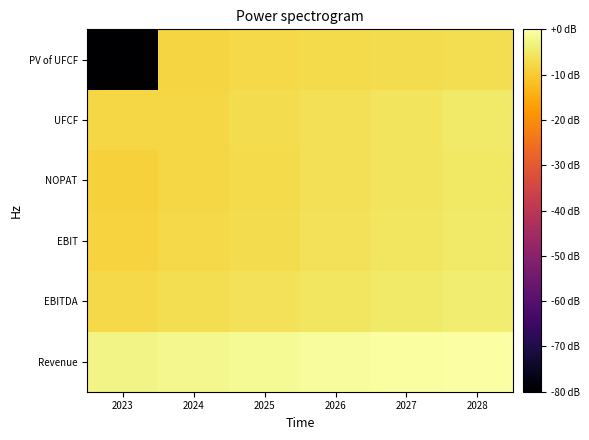

Which category has the lowest value across all series?

2023